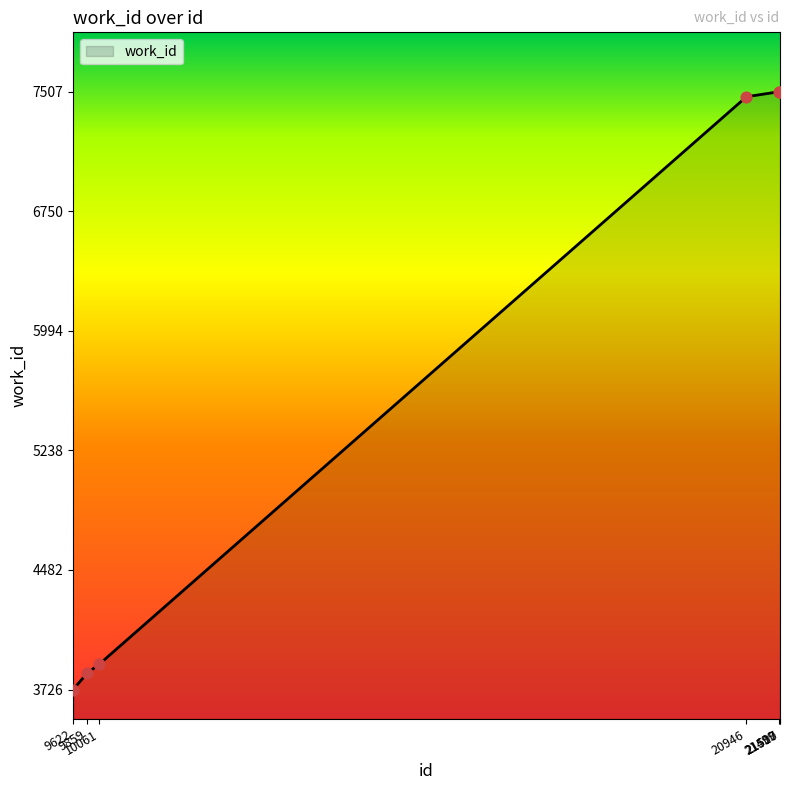

Approximately how many times larger is the value at 9859 compared to 21510?

0.5